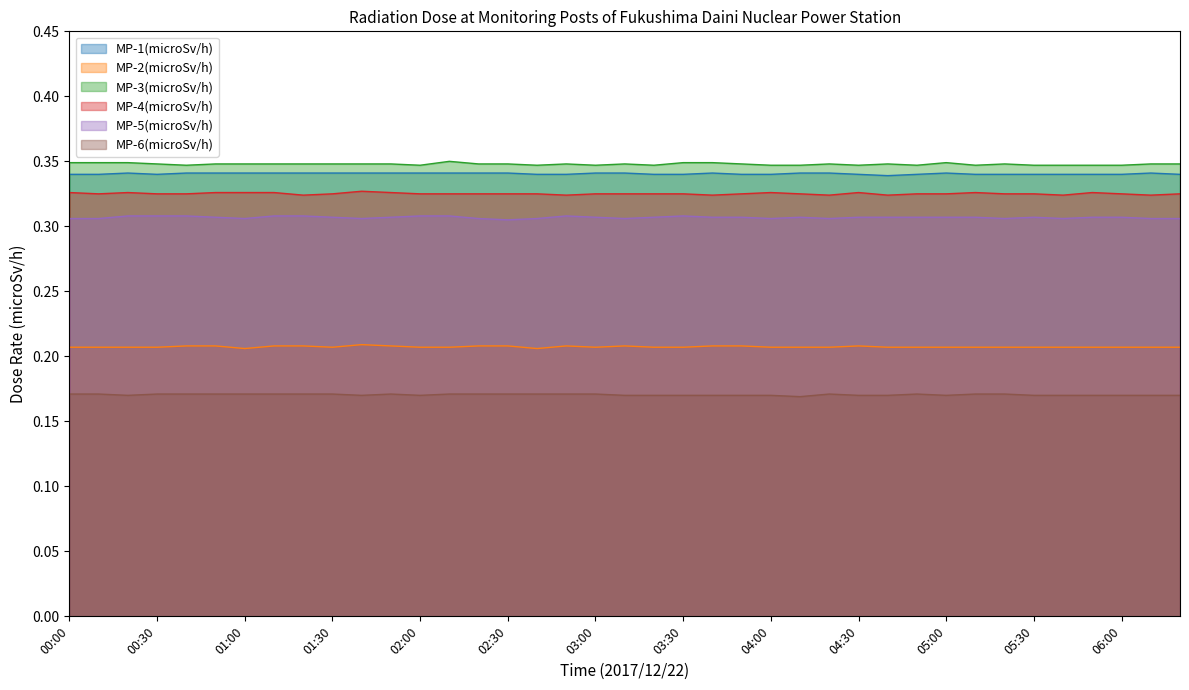

Rank the categories by MP-1(microSv/h) value from highest to lowest.

00:20, 00:40, 00:50, 01:00, 01:10, 01:20, 01:30, 01:40, 01:50, 02:00, 02:10, 02:20, 02:30, 03:00, 03:10, 03:40, 04:10, 04:20, 05:00, 06:10, 00:00, 00:10, 00:30, 02:40, 02:50, 03:20, 03:30, 03:50, 04:00, 04:30, 04:50, 05:10, 05:20, 05:30, 05:40, 05:50, 06:00, 06:20, 04:40